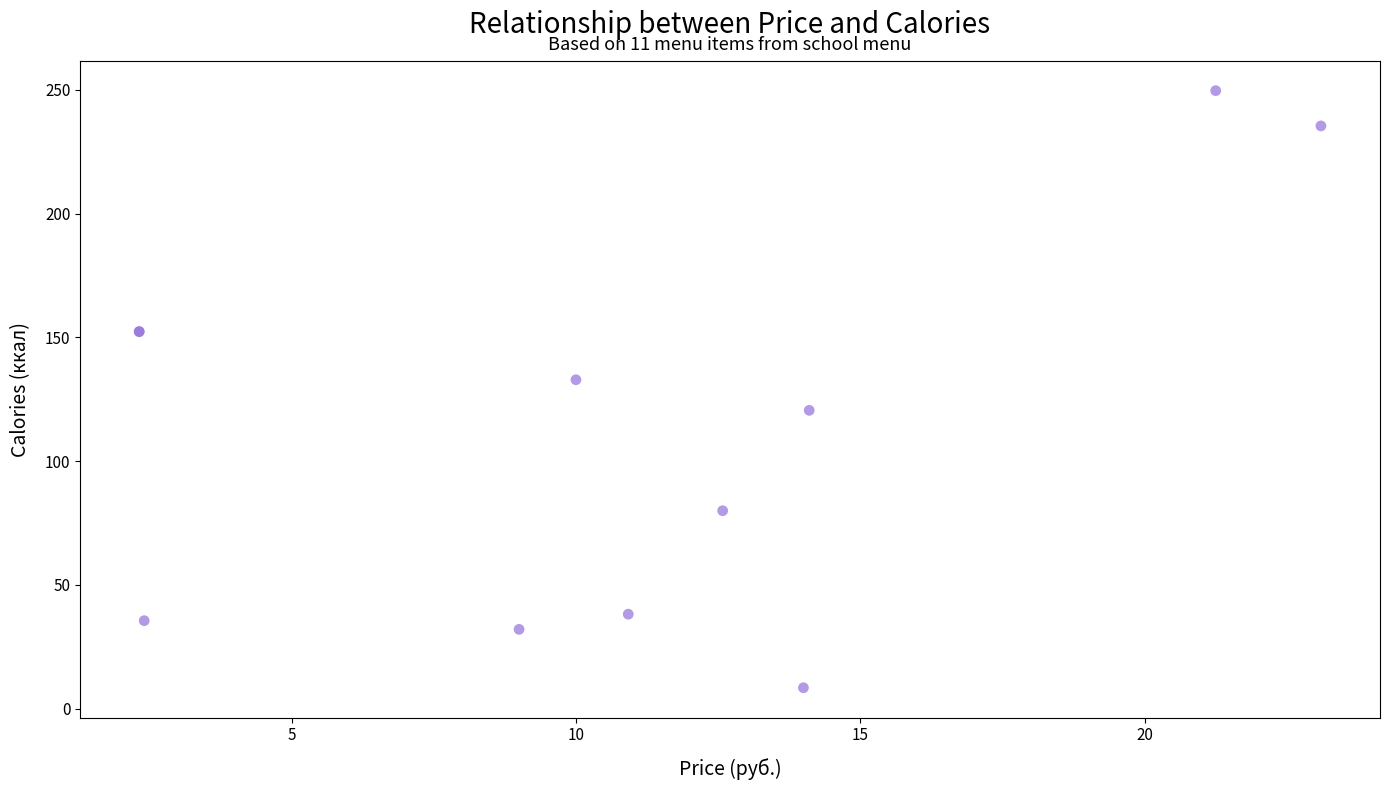

What Y value in the scatter plot is closest to 129?

132.9